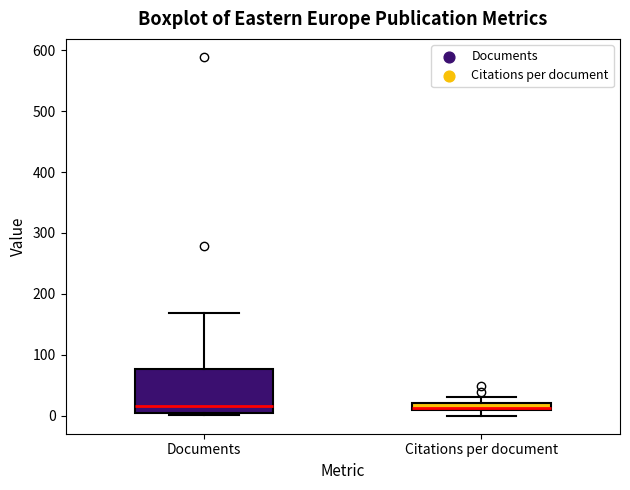

Where is the lower edge of the box for Documents on the y-axis? The values are not printed on the chart, so give them approximately, as read against the axis.

0